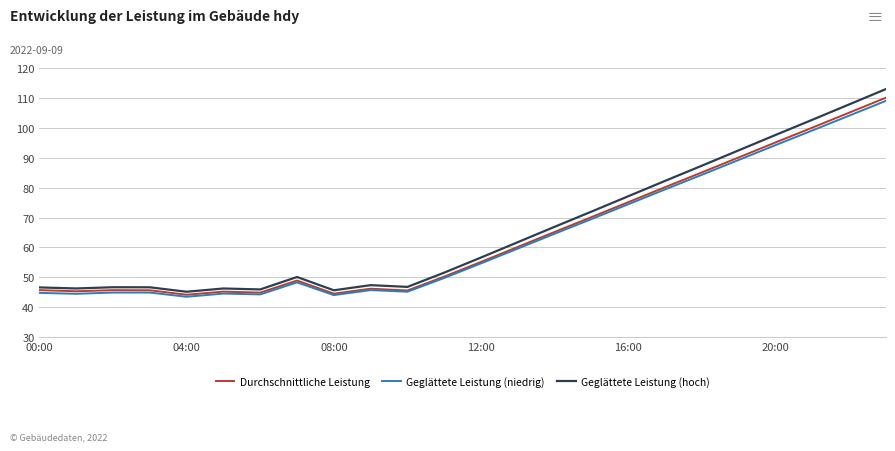

What is the smallest value displayed?

43.5